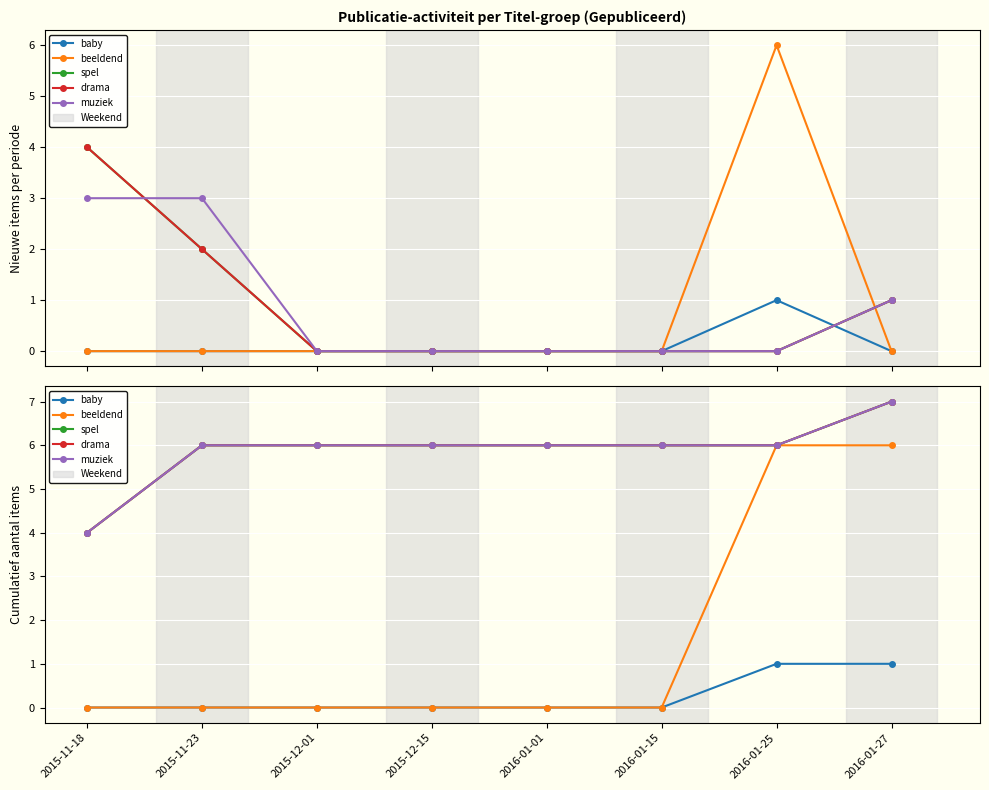

Which series has the largest range (max minus min)?

beeldend